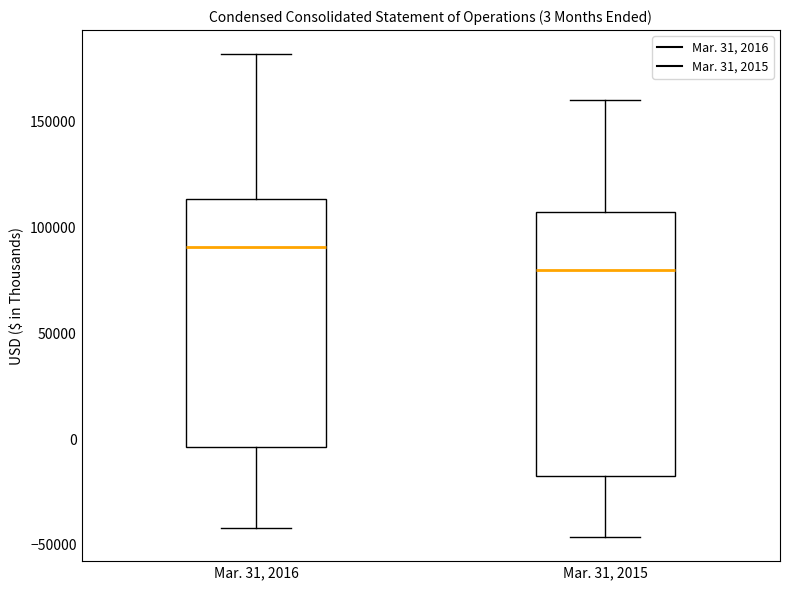

Comparing the boxes themselves (not the whiskers), which one is the tallest?

Mar. 31, 2015